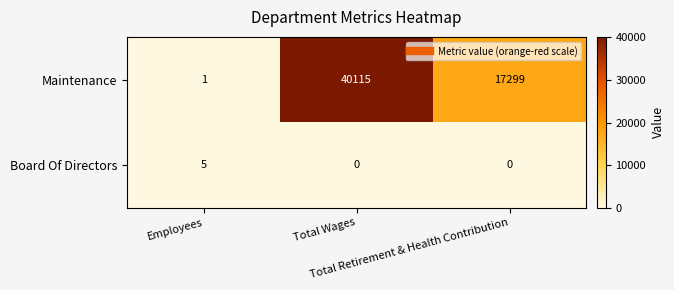

Which series has the widest spread of values?

Maintenance